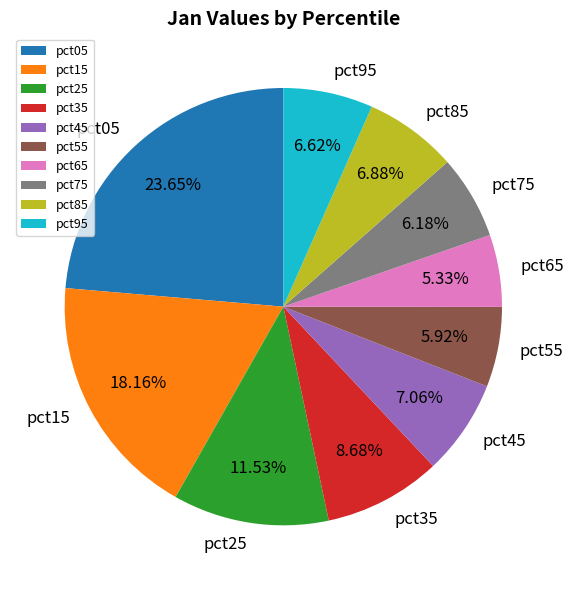

Does pct95 represent more than half of the total?

No